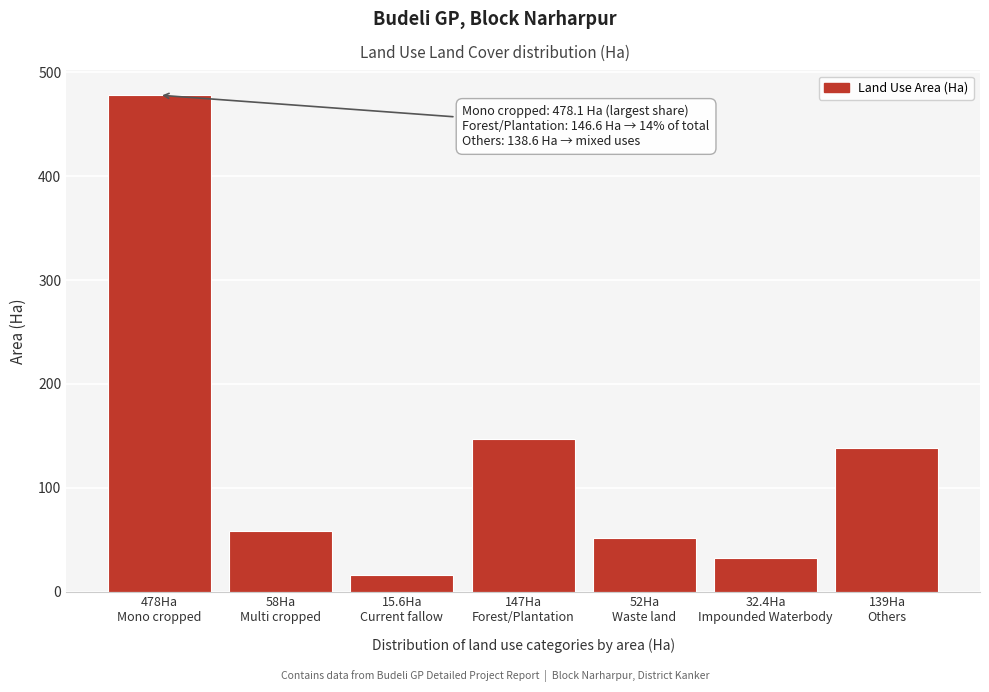

Reading left to right, list all the values displayed in this chart.

478.1	57.9	15.6	146.6	51.8	32.4	138.6